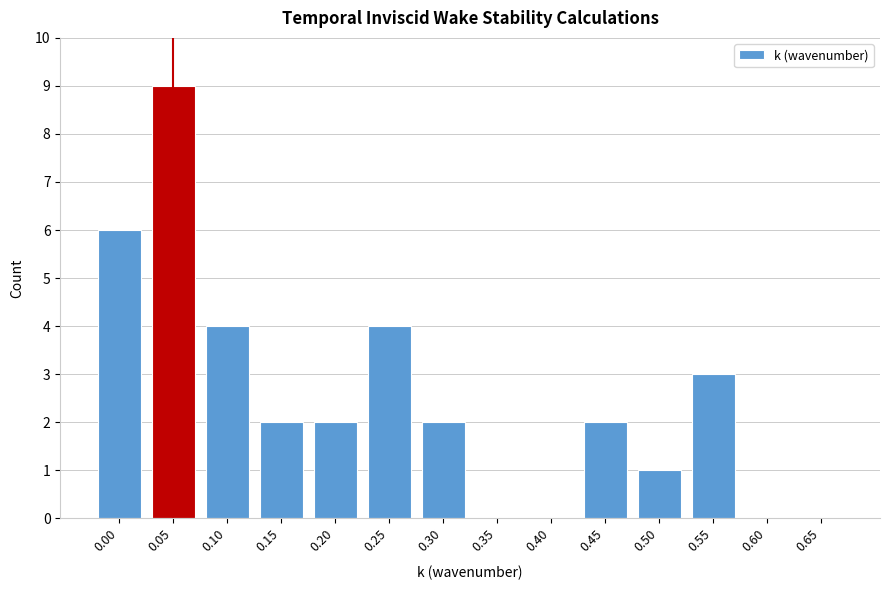

Reading right to left, list all the values displayed in this chart.

0.65=0	0.60=0	0.55=3	0.50=1	0.45=2	0.40=0	0.35=0	0.30=2	0.25=4	0.20=2	0.15=2	0.10=4	0.05=9	0.00=6